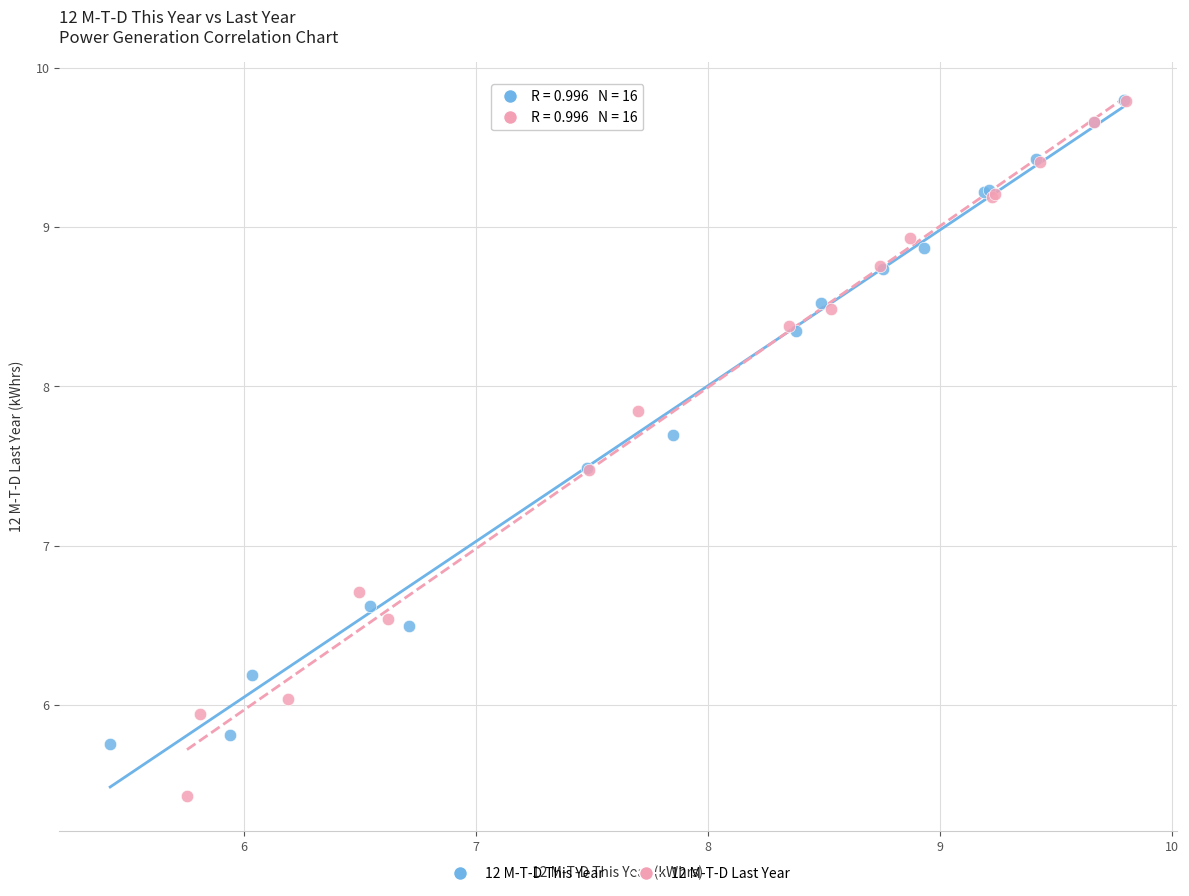

Which series reaches the minimum Y coordinate?

12 M-T-D Last Year